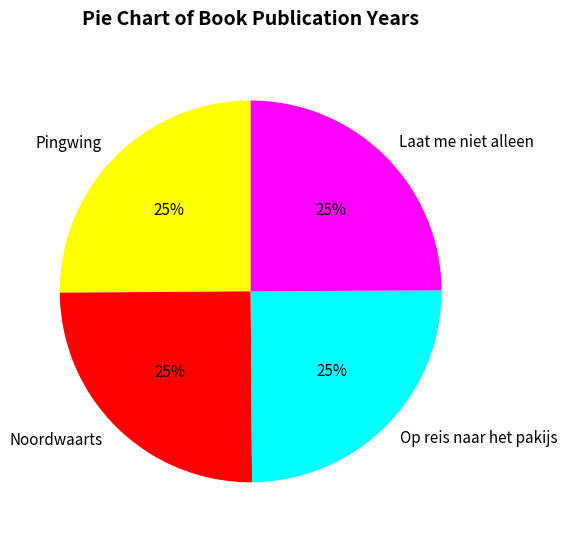

Approximately how many times larger is the value at Laat me niet alleen compared to Noordwaarts?

1.0